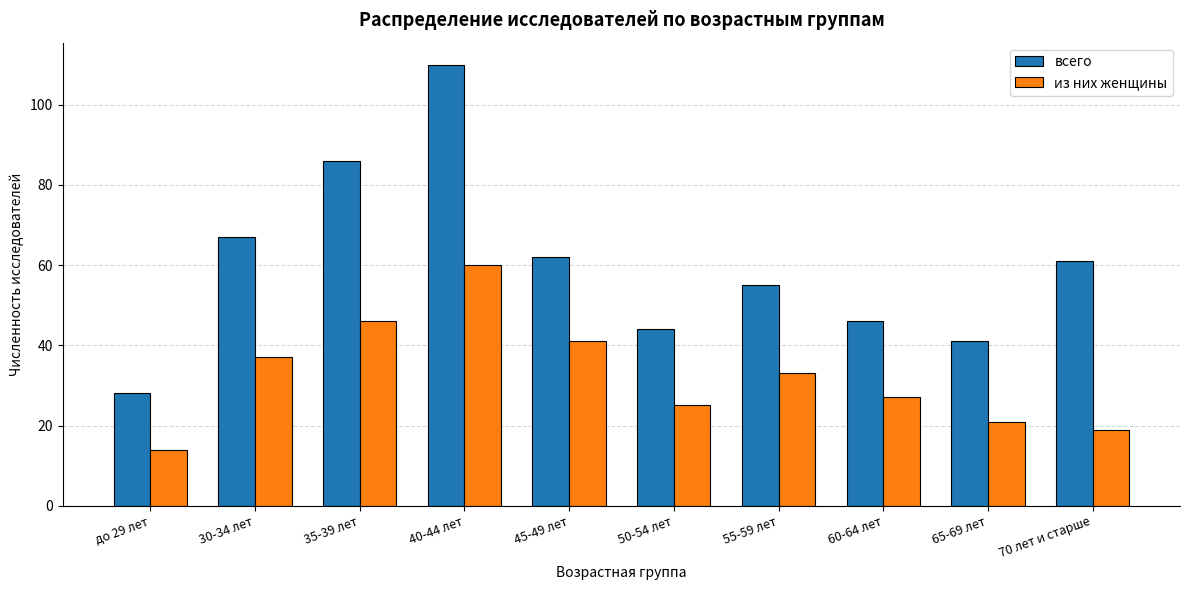

How many values in the всего series are below 61?

5